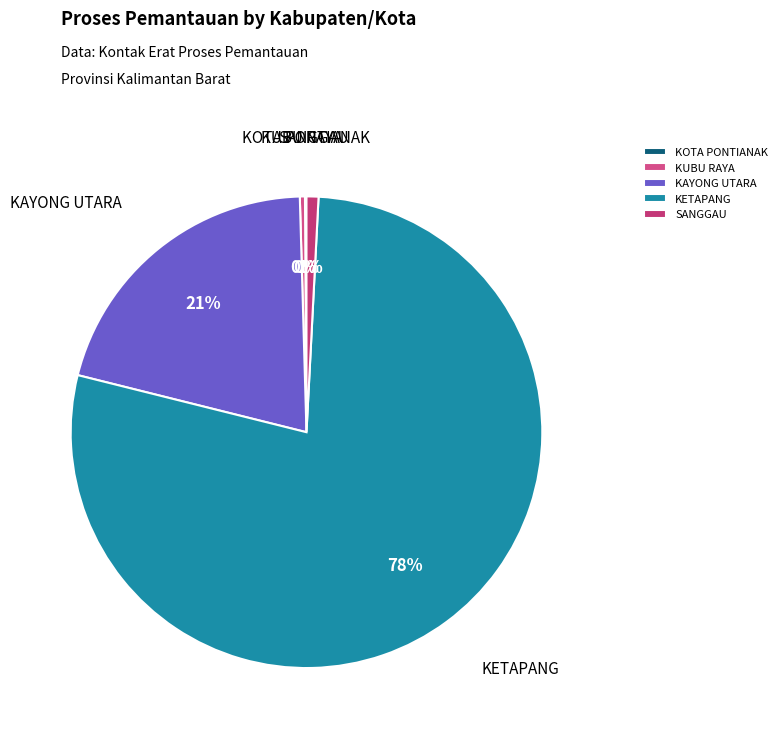

To the nearest percent, what is the difference between the SANGGAU and KAYONG UTARA slice percentages?

20%